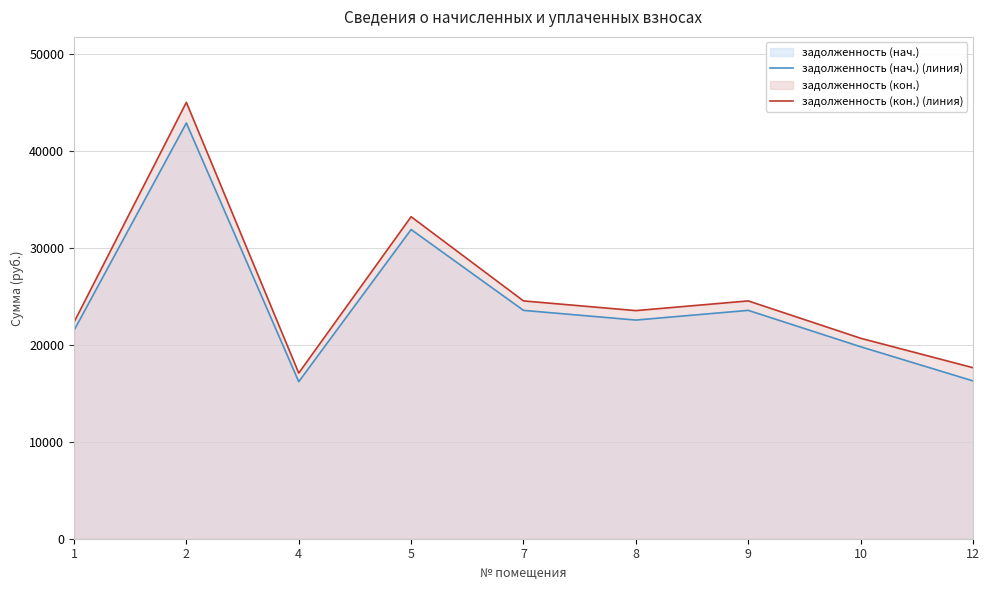

List the series in order of their peak value, highest first.

задолженность (кон.) (линия), задолженность (нач.) (линия)